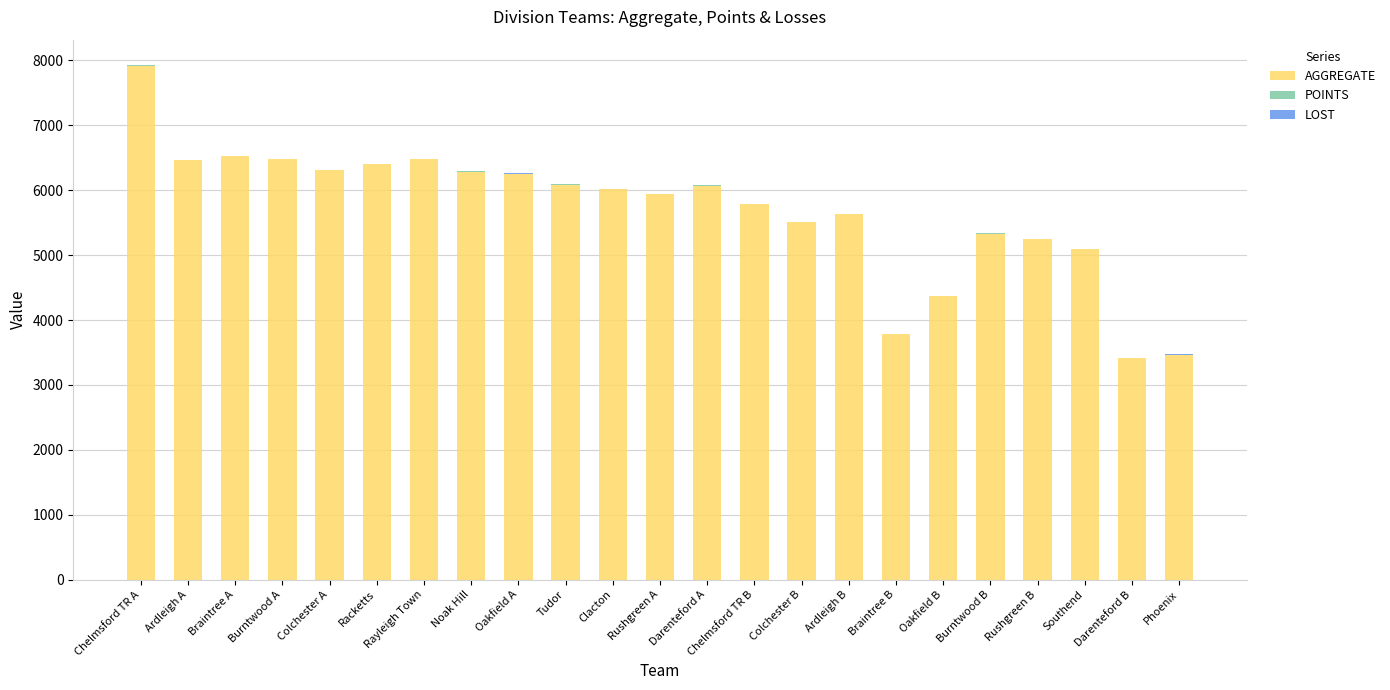

At which category is the sum across all series the highest?

Chelmsford TR A